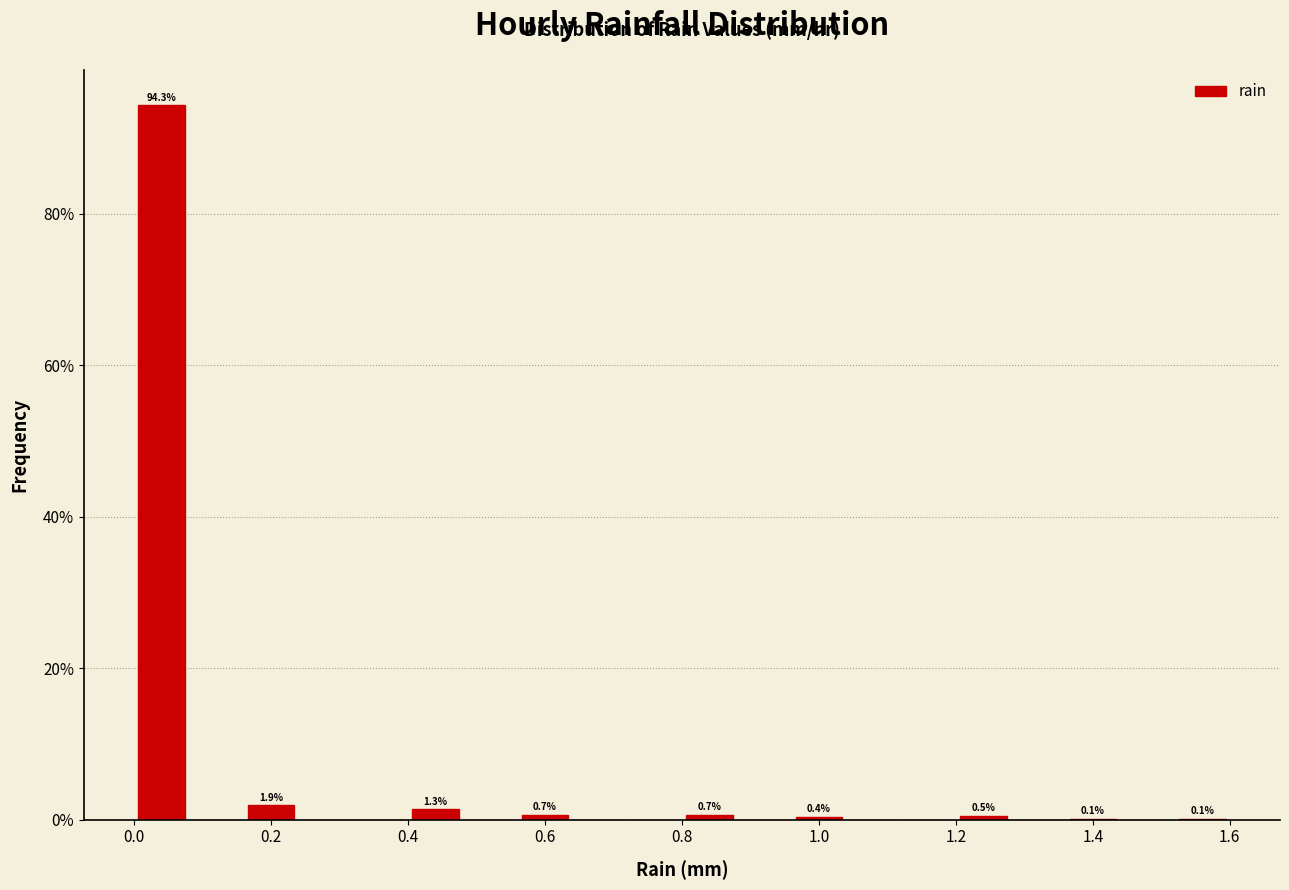

Which range on the x-axis has the tallest bar?

0.00 to 0.08